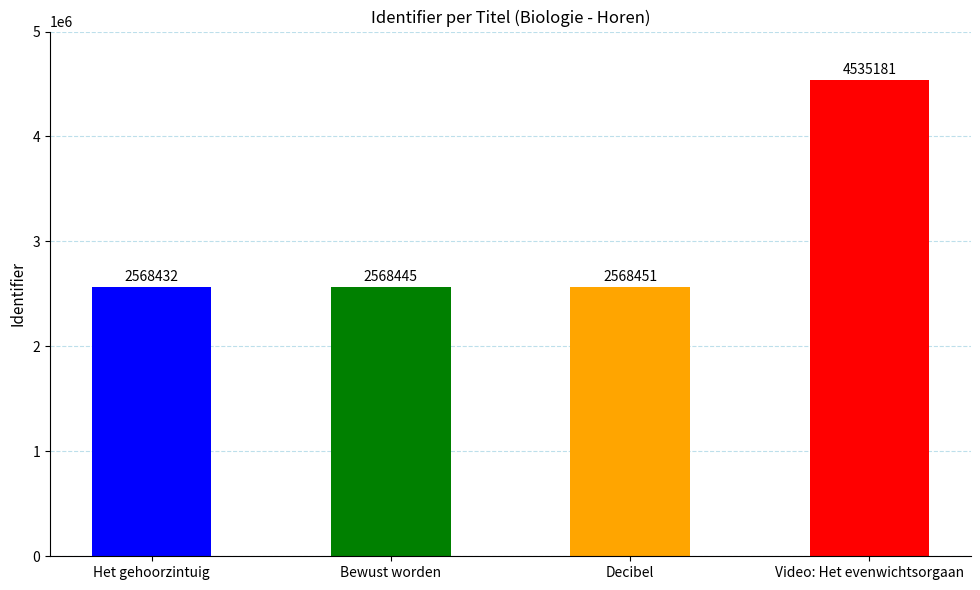

At which category does the chart reach its peak across all series?

Video: Het evenwichtsorgaan